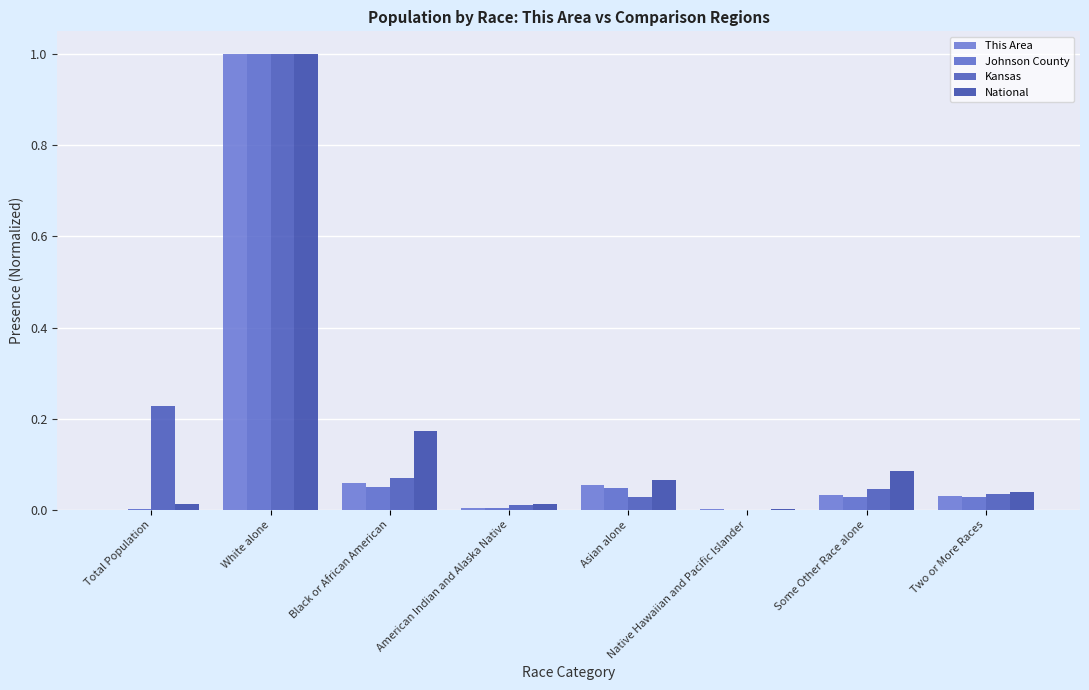

Where is Kansas nearest to the value 0?

Native Hawaiian and Pacific Islander